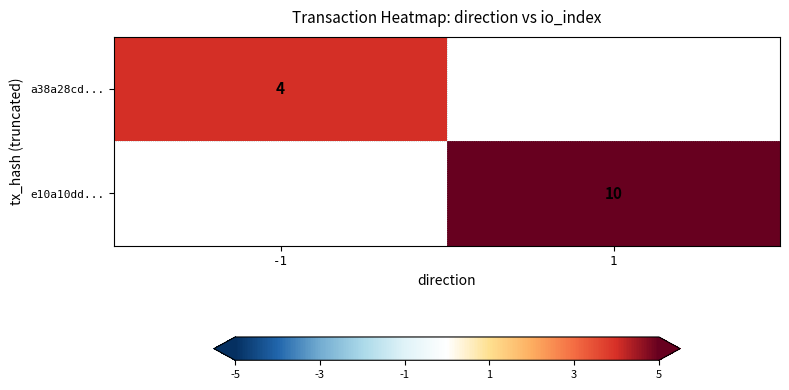

The value of a38a28cd... at -1 is 5. True or false?

False